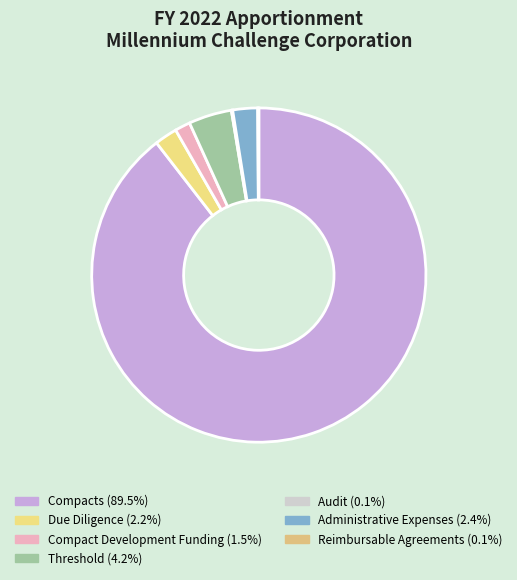

Which slice is the smallest?

Reimbursable Agreements